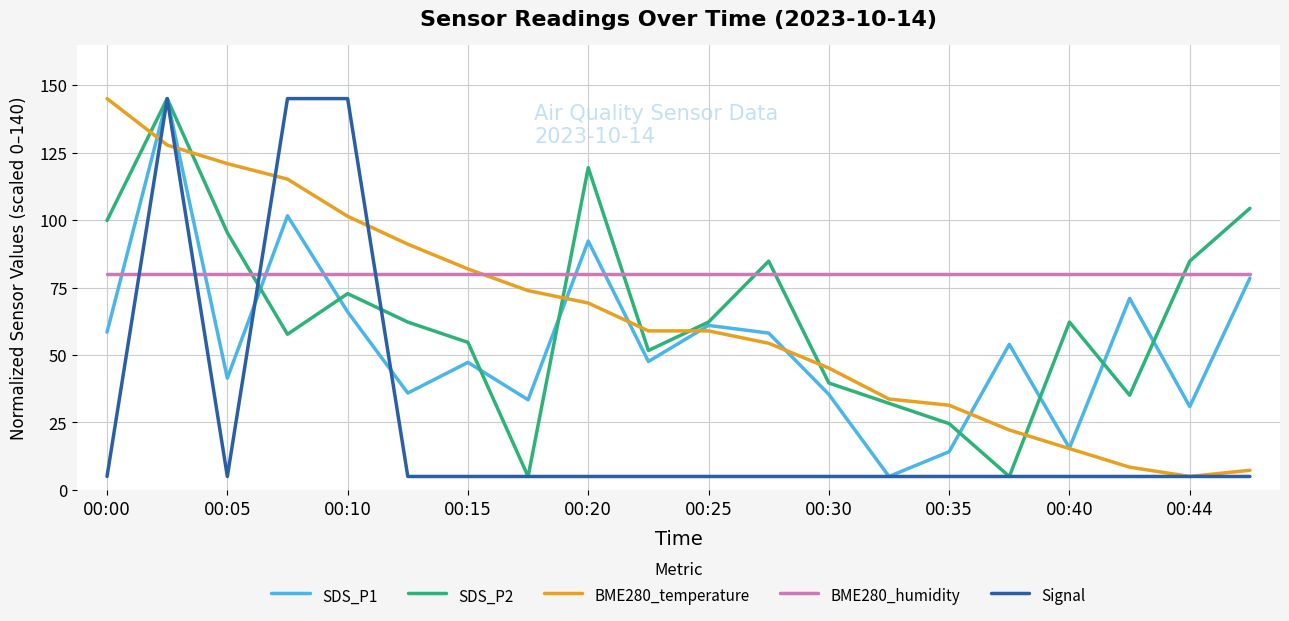

True or false: SDS_P2 and Signal intersect in this chart.

True